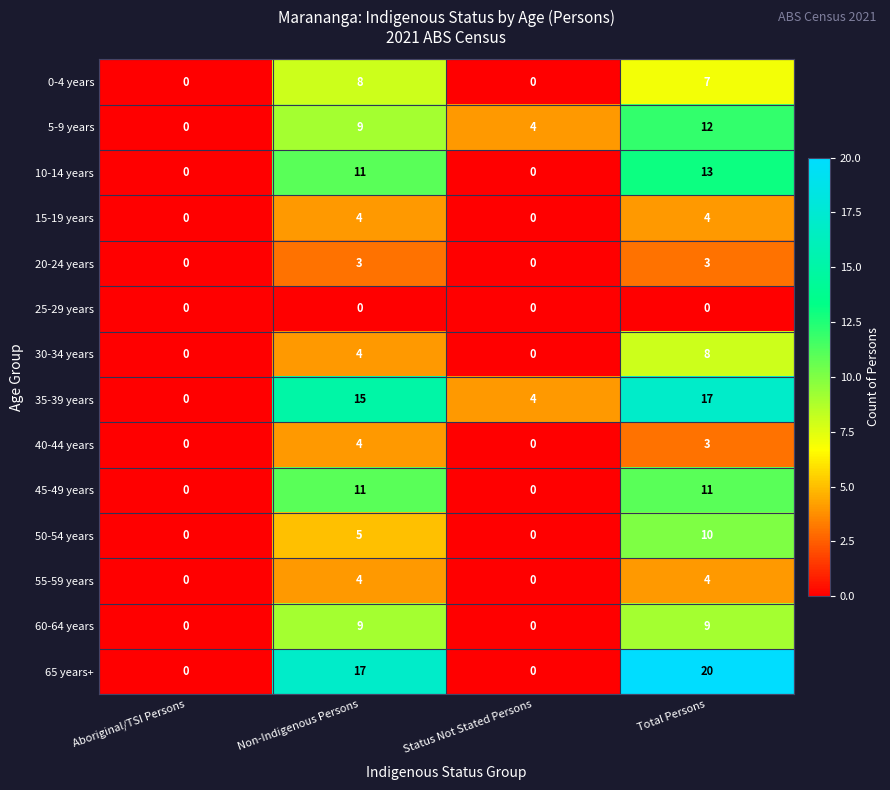

At which category is the sum across all series the highest?

Total Persons